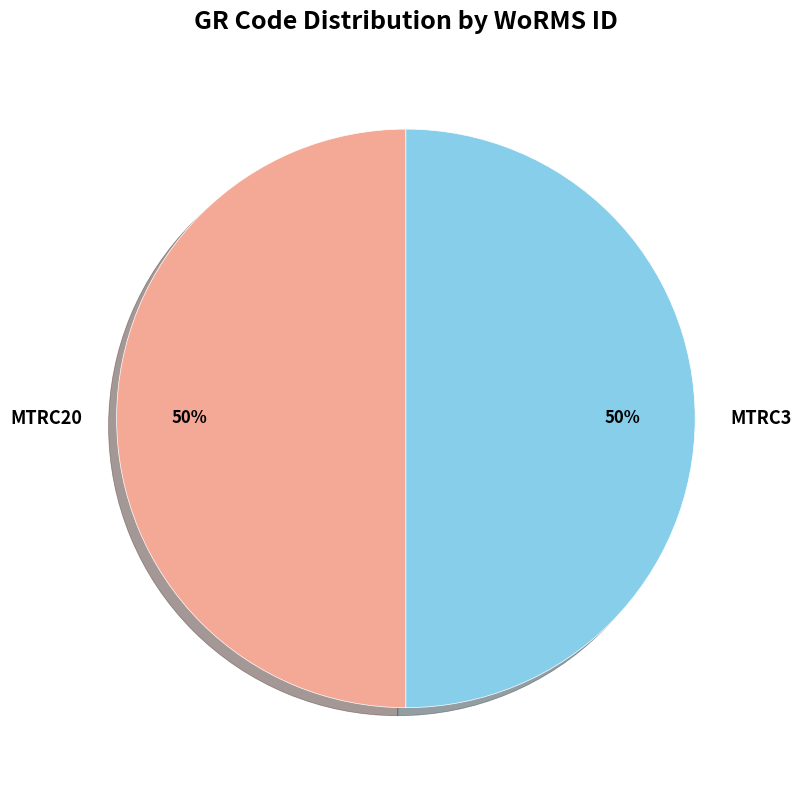

Combined, do MTRC3 and MTRC20 account for over 50%?

Yes